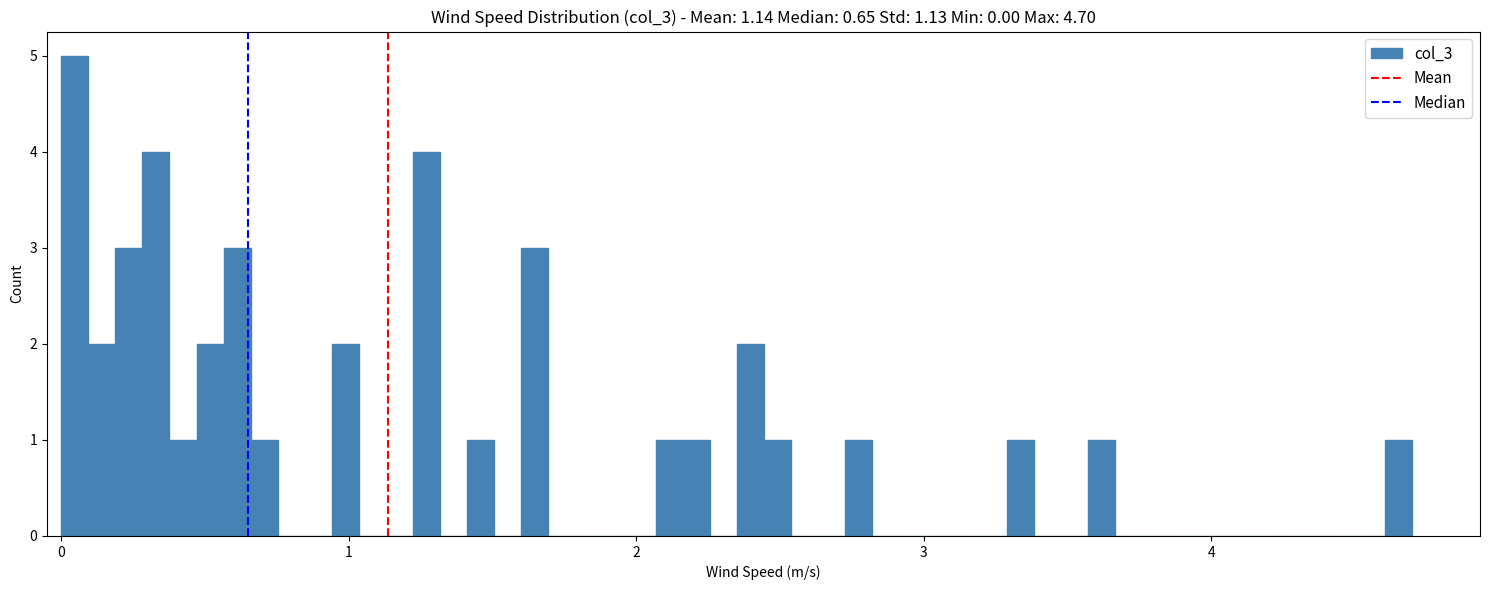

Read against the x-axis, roughly where is the centre of the tallest bar?

0.0